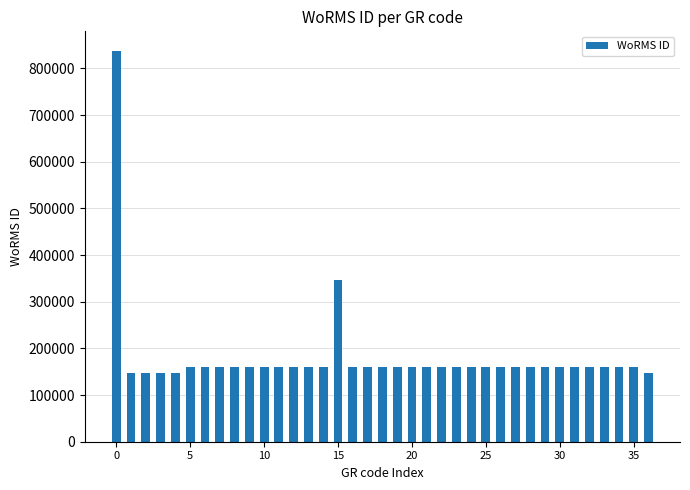

What is the value of the 24th bar from the left?

160572